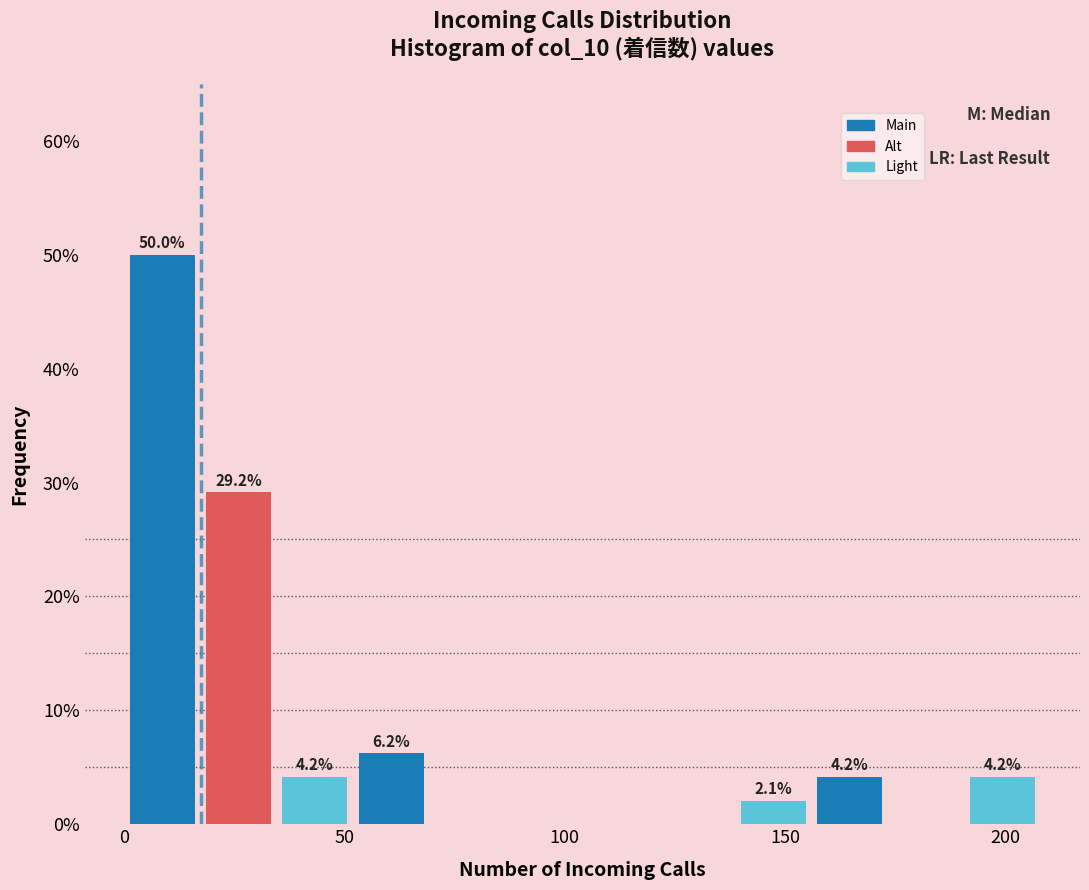

Around what value on the x-axis is the tallest bar? Give the approximate position of its centre, as read against the axis.

10